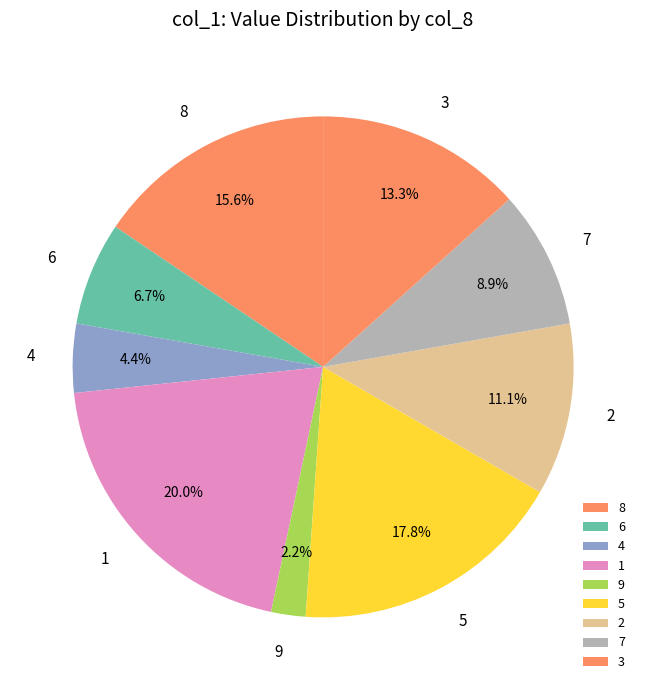

How many segments does this pie chart have?

9